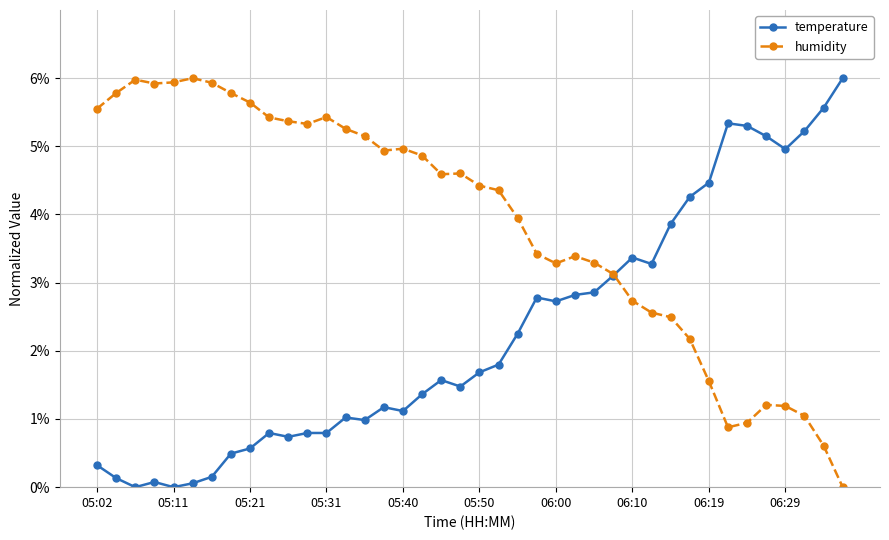

List the series in order of their overall mean, highest first.

humidity, temperature